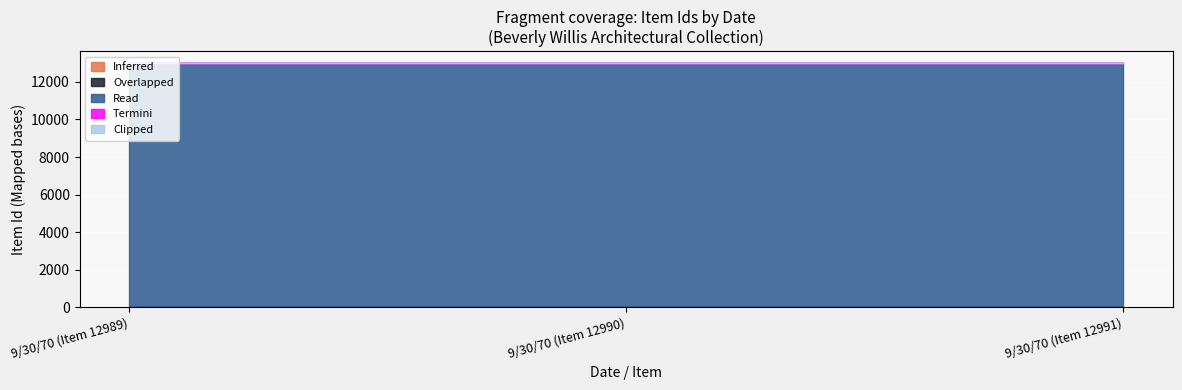

Which label corresponds to the smallest value in the chart?

9/30/70 (Item 12989)